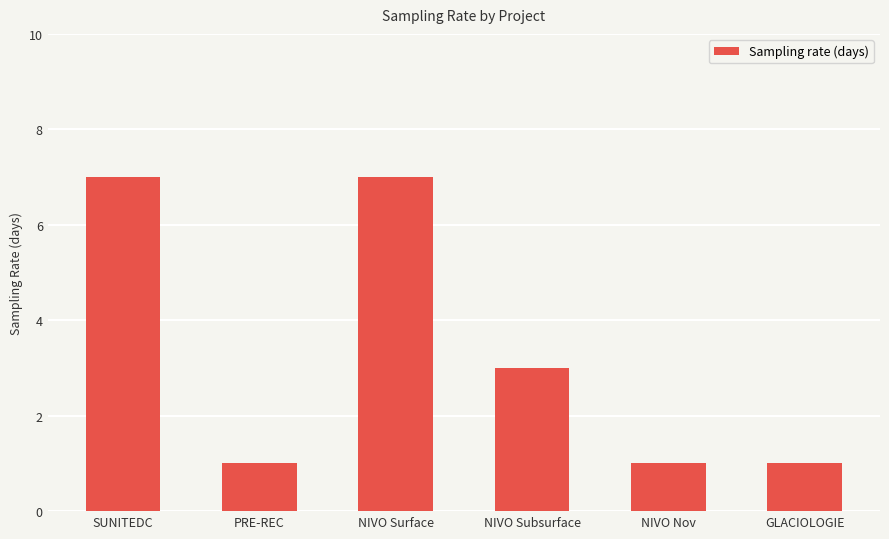

Reading right to left, extract all data points from this chart.

GLACIOLOGIE=1	NIVO Nov=1	NIVO Subsurface=3	NIVO Surface=7	PRE-REC=1	SUNITEDC=7